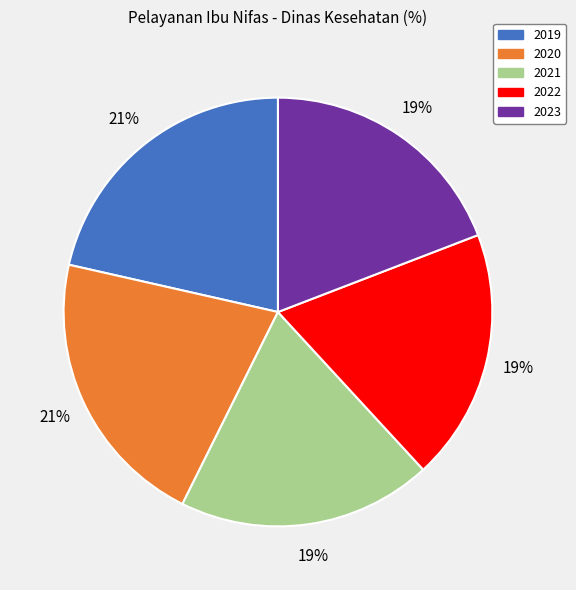

To the nearest percent, what portion does 2022 represent?

19%